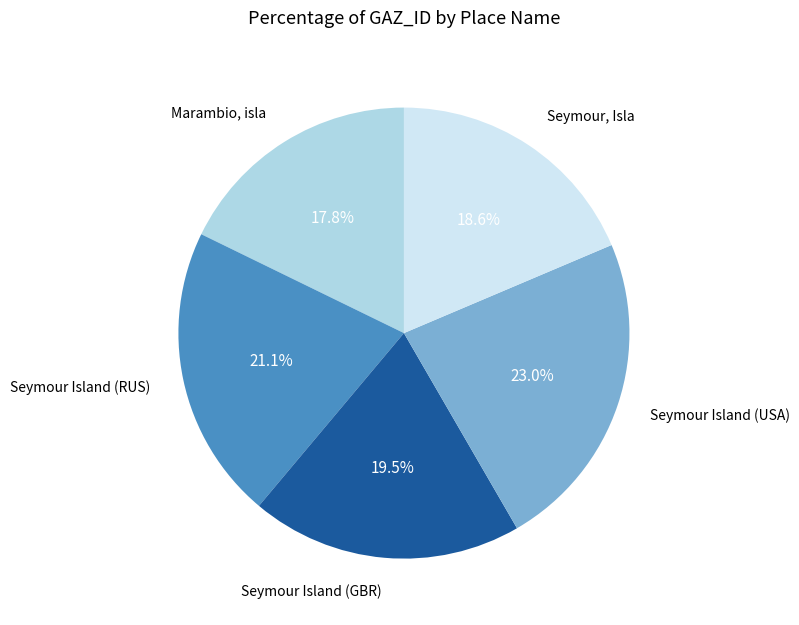

Is there any slice that represents more than half of the pie?

No